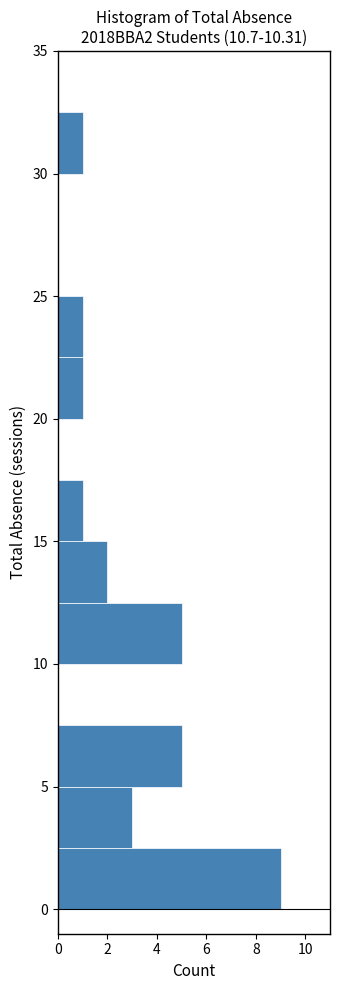

What is the length of the bar covering 5.0 to 7.5 on the y-axis? The values are not printed on the chart, so give them approximately, as read against the axis.

5